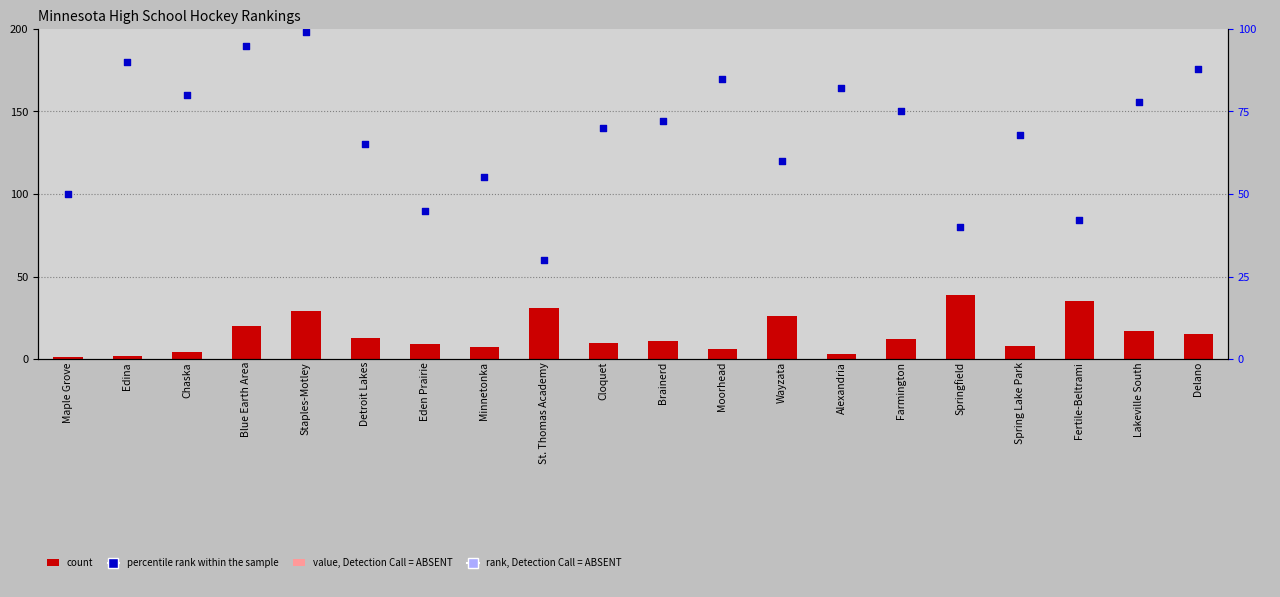

Which series contains the highest Y value?

percentile rank within the sample